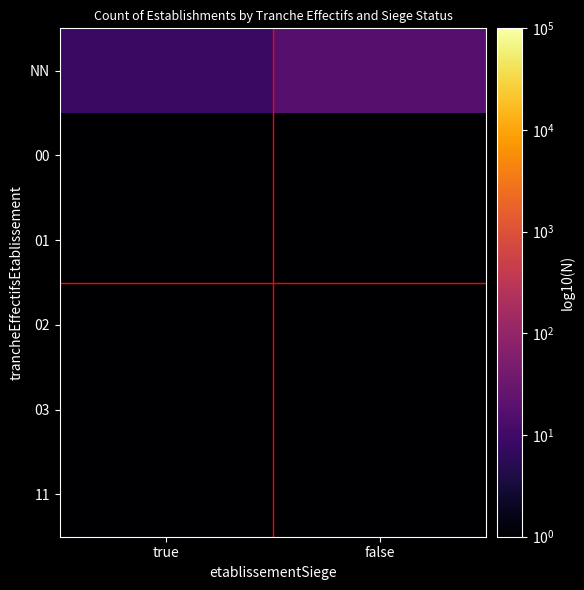

What is the spread (max minus min) of values at false?

17.9